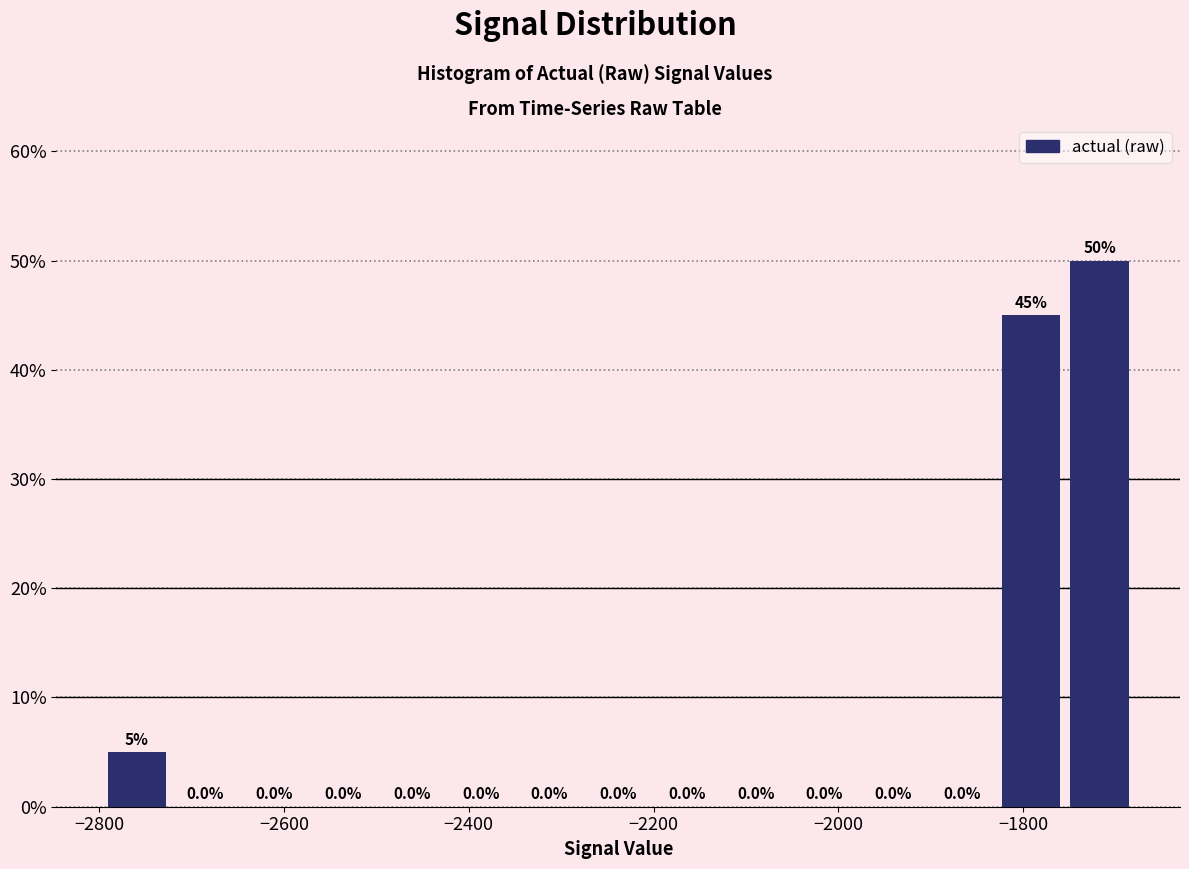

Around what value on the x-axis is the tallest bar? Give the approximate position of its centre, as read against the axis.

-1720